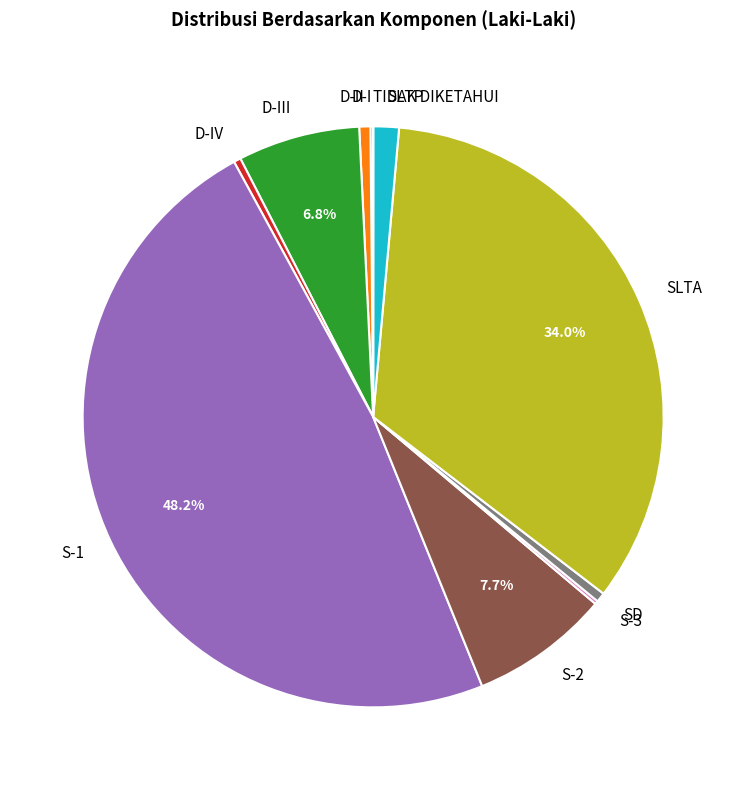

Which category has the biggest portion of the pie?

S-1